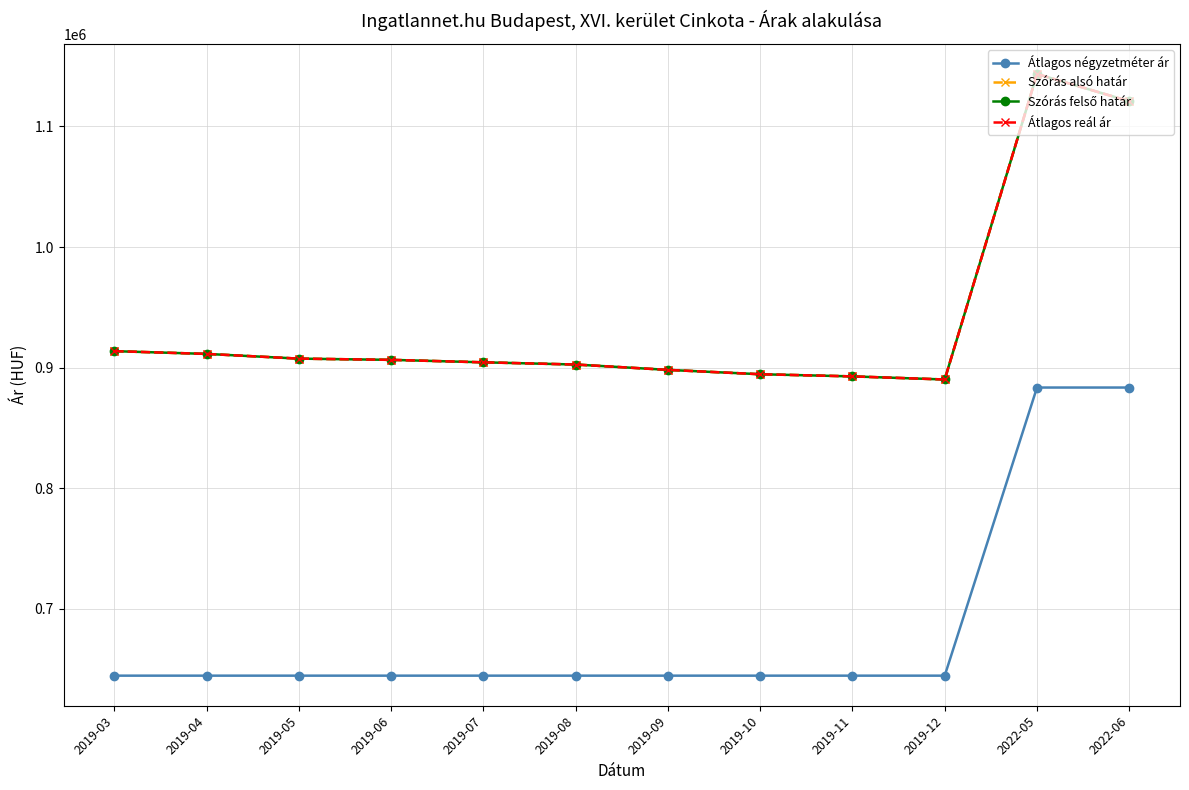

List the series in order of their peak value, lowest first.

Átlagos négyzetméter ár, Szórás alsó határ, Szórás felső határ, Átlagos reál ár